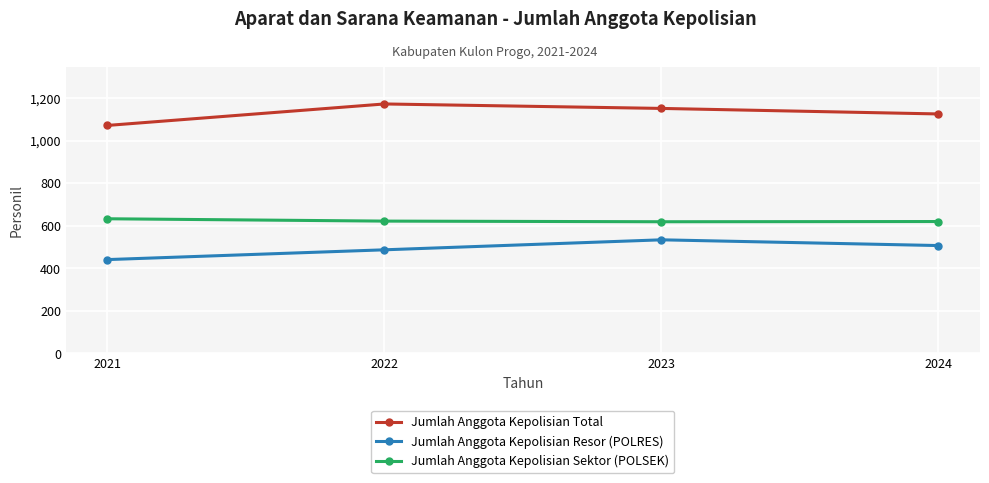

What is the greatest value displayed?

1172